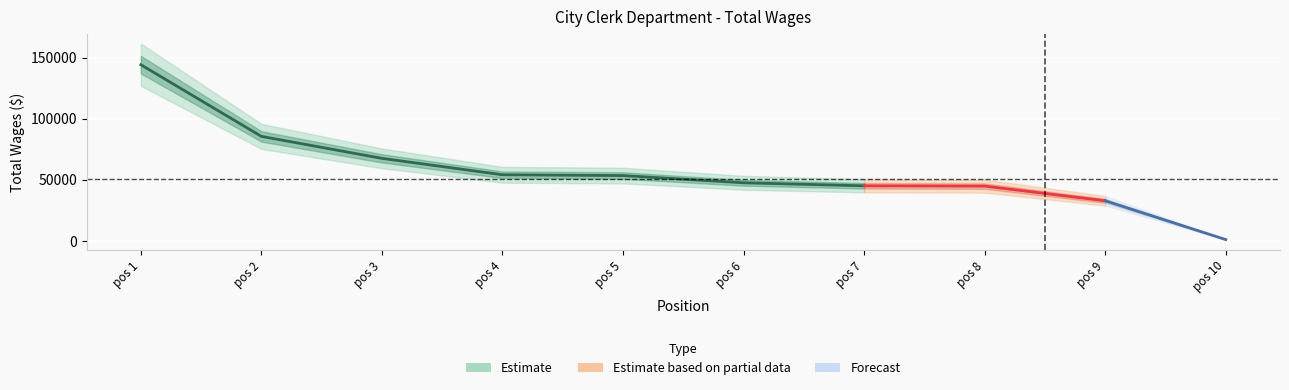

Reading left to right, extract all data points from this chart.

144081	85423	67440	54015	53346	47449	44973	44732	32728	960